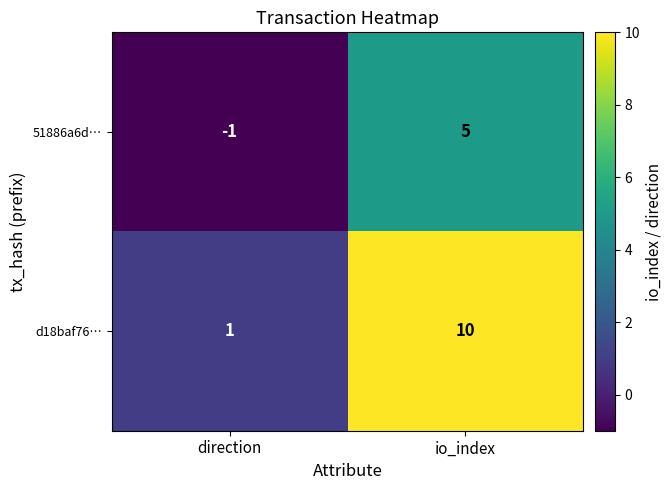

Reading left to right, extract all data points from this chart.

51886a6d…: direction=-1	io_index=5
d18baf76…: direction=1	io_index=10